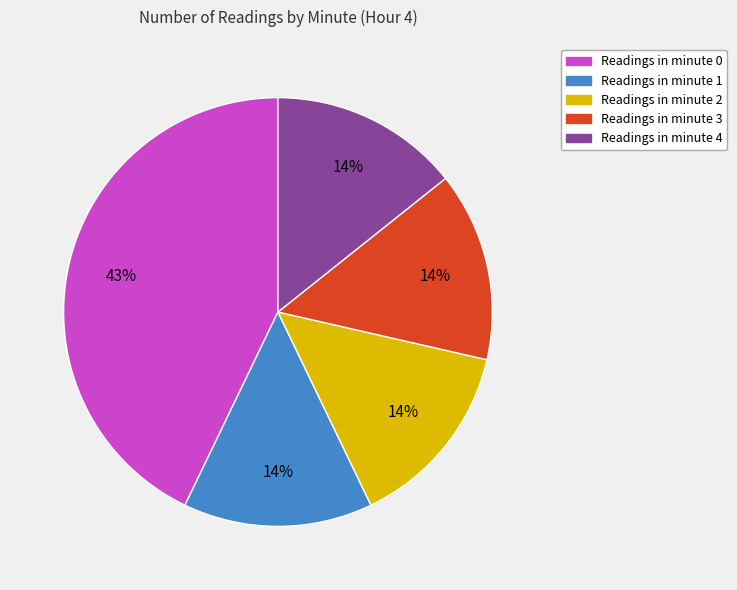

To the nearest percent, what is the difference between the largest and smallest slice percentages?

29%